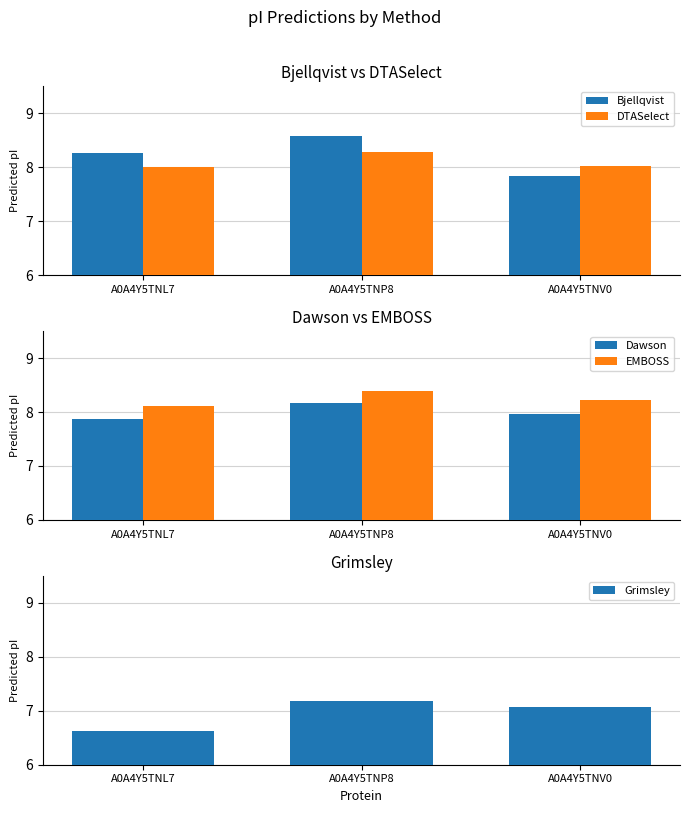

At which category is the sum across all series the highest?

A0A4Y5TNP8